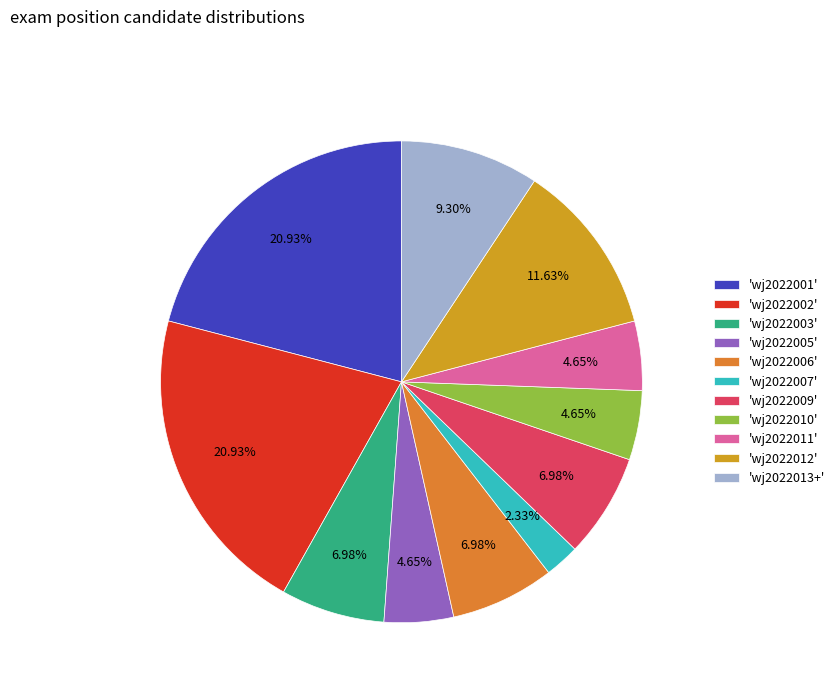

Count the number of slices in the pie.

11